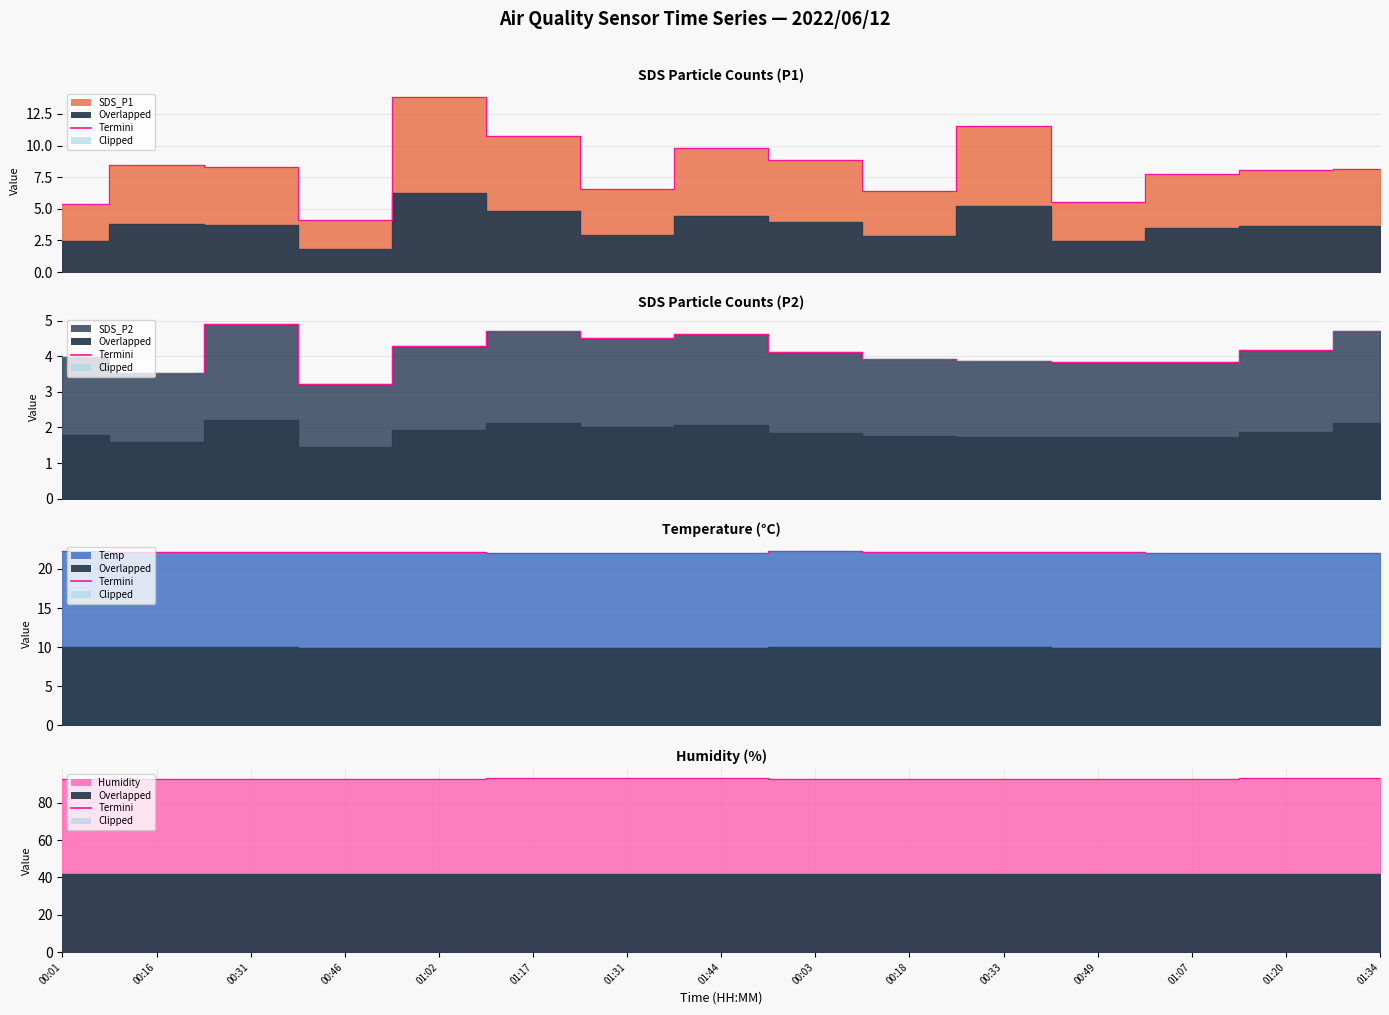

Does the chart display data point markers on the line(s)?

No